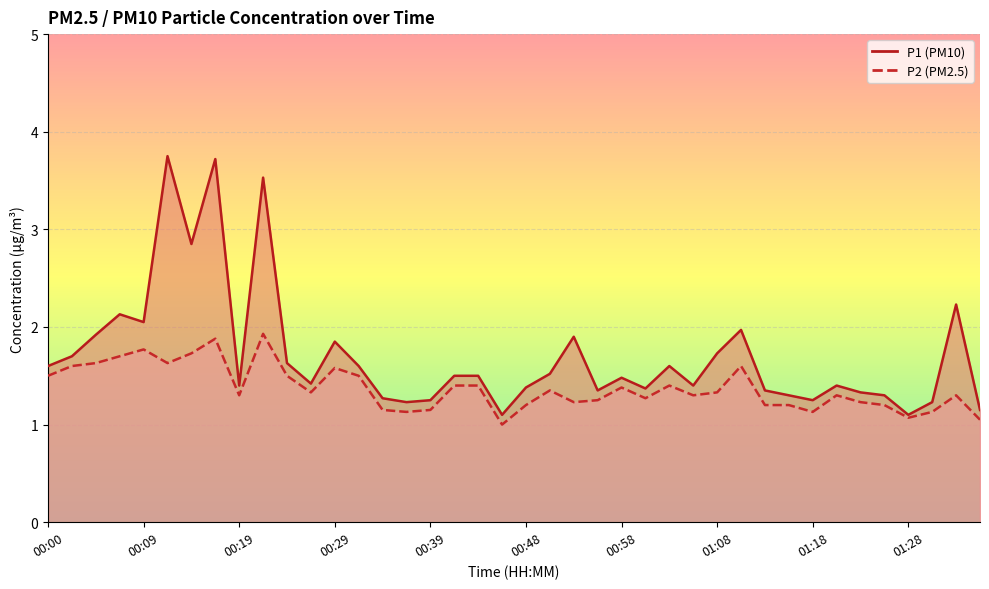

List the series in order of their peak value, lowest first.

P2, P1